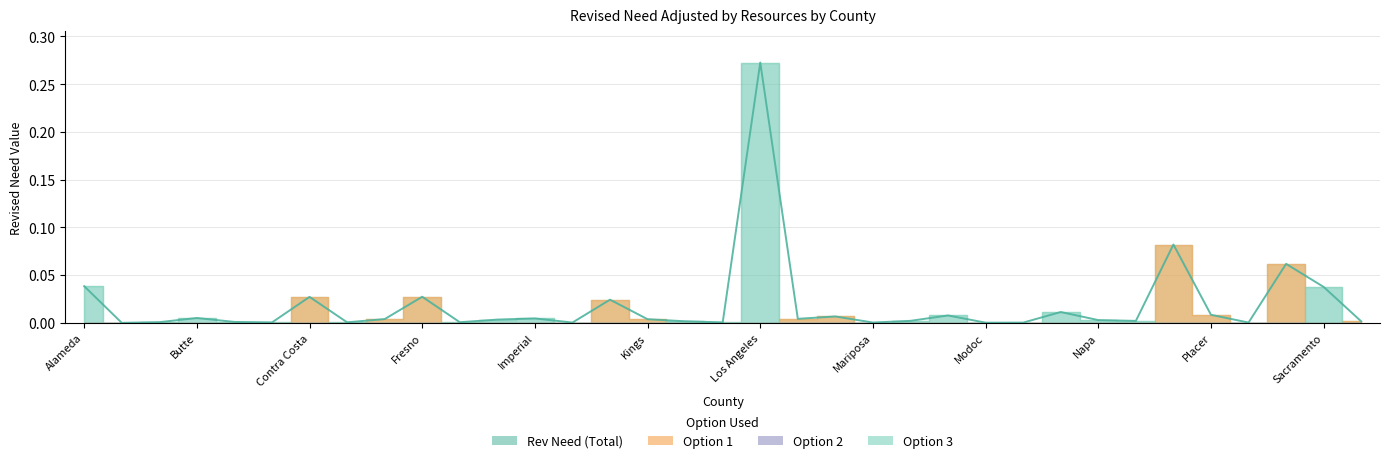

What is the label of the 6th point from the right?

Orange